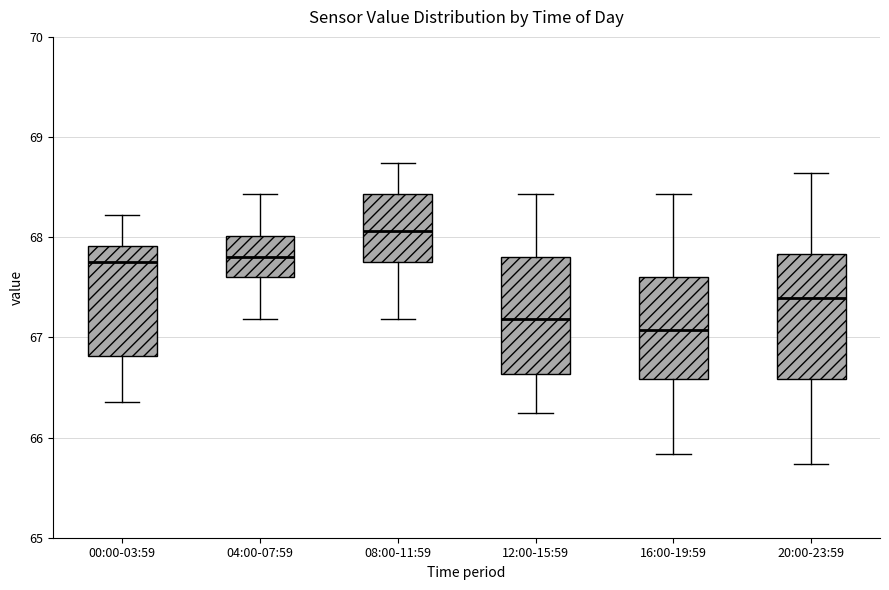

Reading left to right, read every box against the y-axis: the position of its median line, the range the box covers, and the ends of its whiskers. The values are not printed on the chart, so give them approximately, as read against the axis.

00:00-03:59: median 67.8, box 66.8 to 67.9, whiskers 66.4 to 68.2
04:00-07:59: median 67.8, box 67.6 to 68.0, whiskers 67.2 to 68.4
08:00-11:59: median 68.1, box 67.8 to 68.4, whiskers 67.2 to 68.7
12:00-15:59: median 67.2, box 66.6 to 67.8, whiskers 66.3 to 68.4
16:00-19:59: median 67.1, box 66.6 to 67.6, whiskers 65.8 to 68.4
20:00-23:59: median 67.4, box 66.6 to 67.8, whiskers 65.7 to 68.6